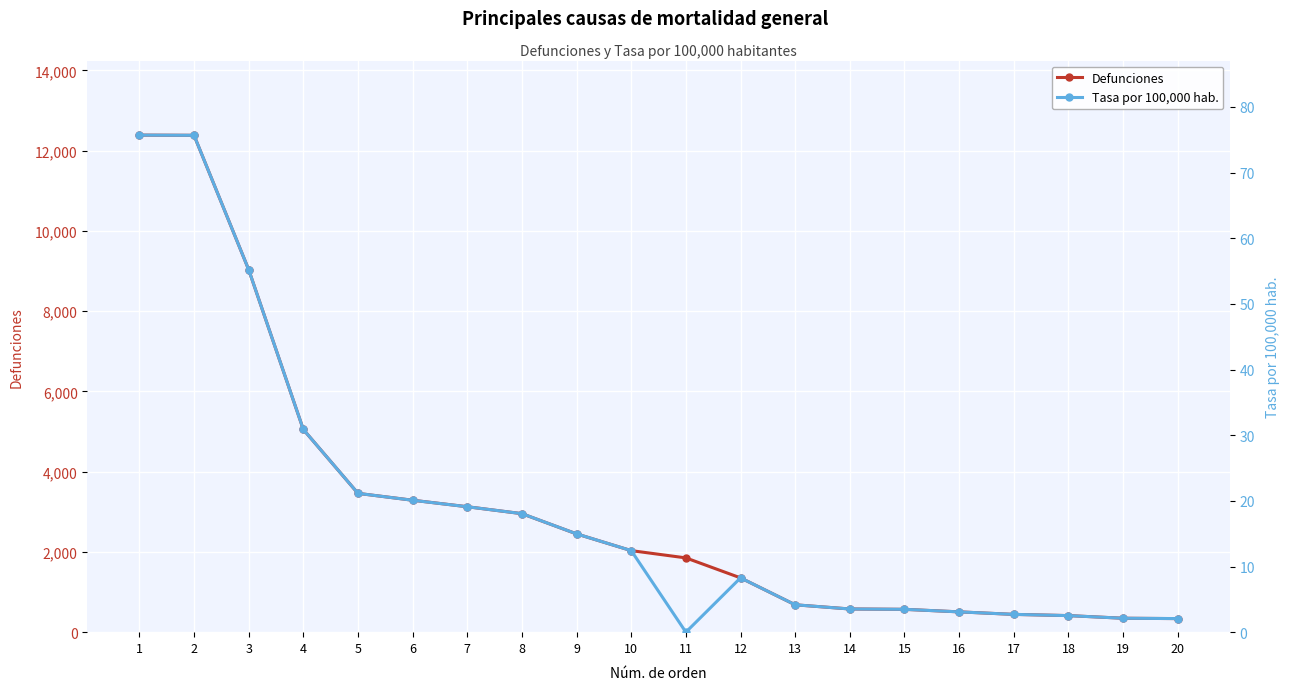

What is the minimum value for Defunciones?

338